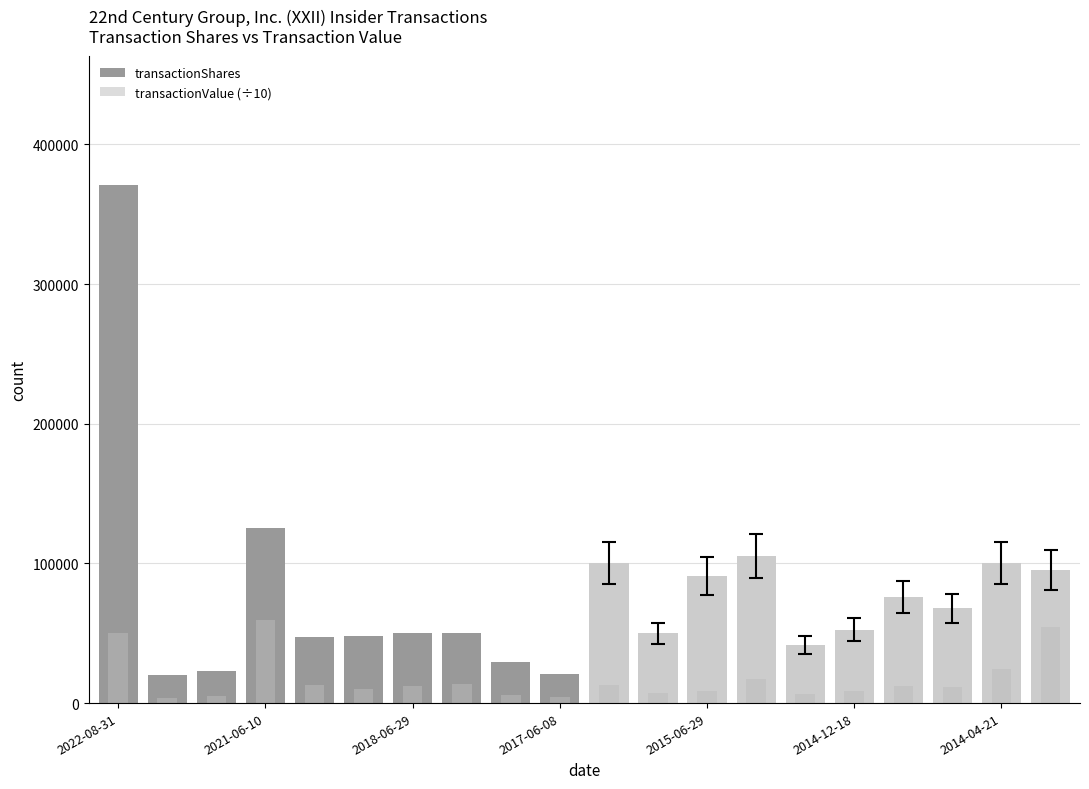

What is the sum of the transactionValue (÷10) values at 11 and 15?

15430.3